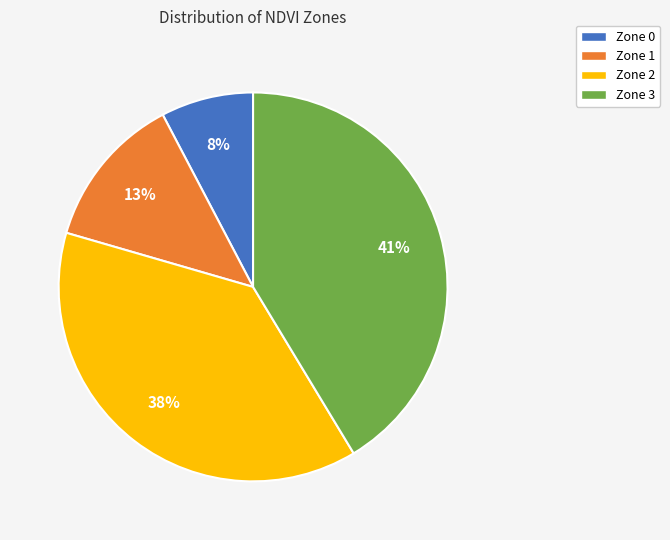

Is it true that Zone 2 is 47% of the pie?

False